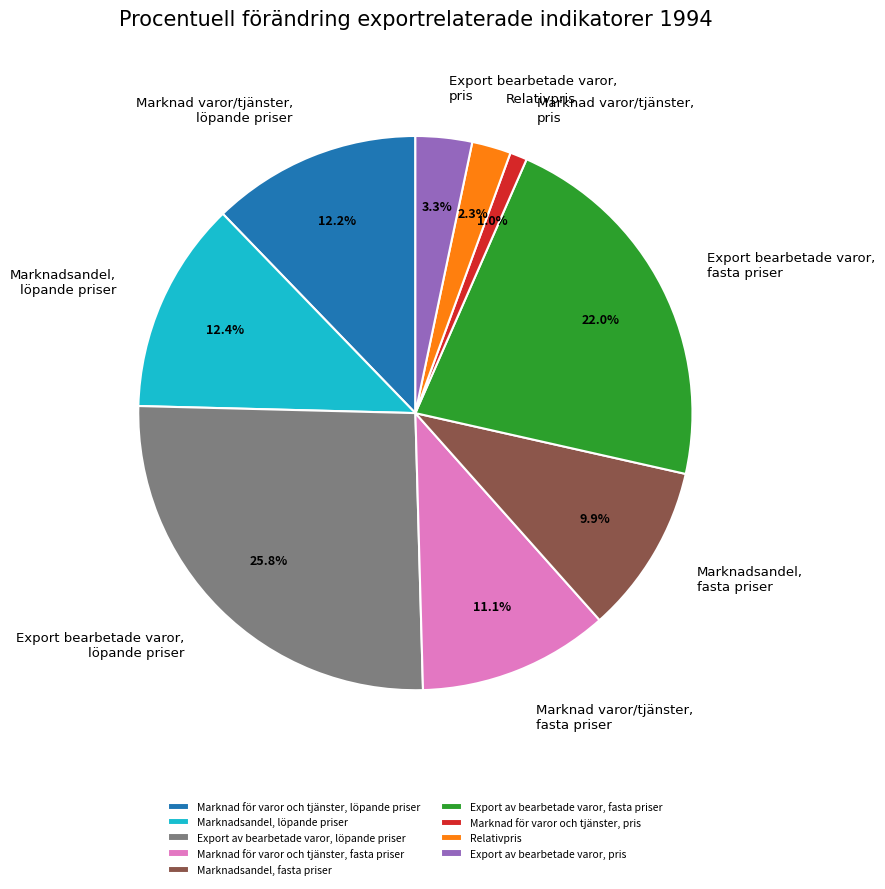

To the nearest percent, what percentage of the pie is Export av bearbetade varor, löpande priser?

26%